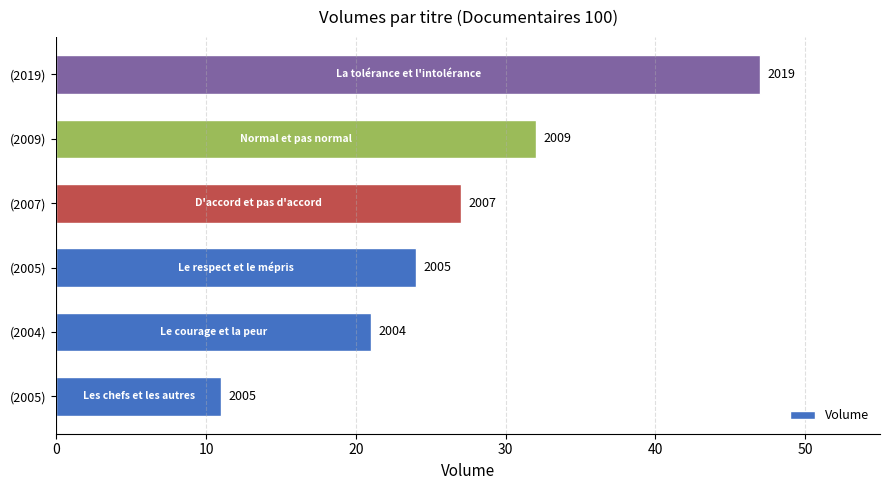

Does the chart contain any negative values?

No